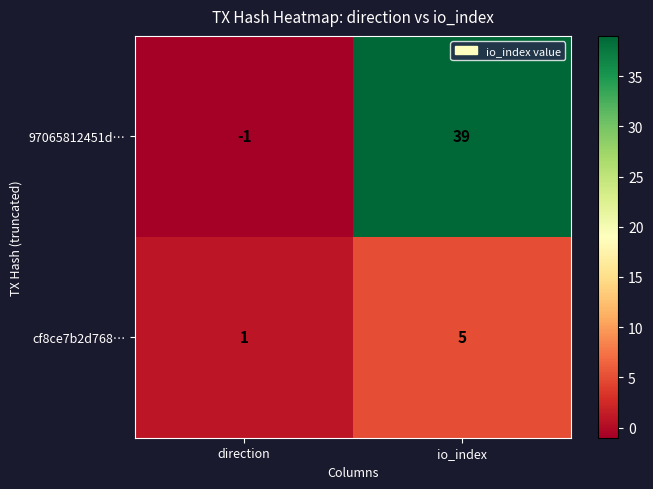

The value of 97065812451d… at io_index is 8. True or false?

False